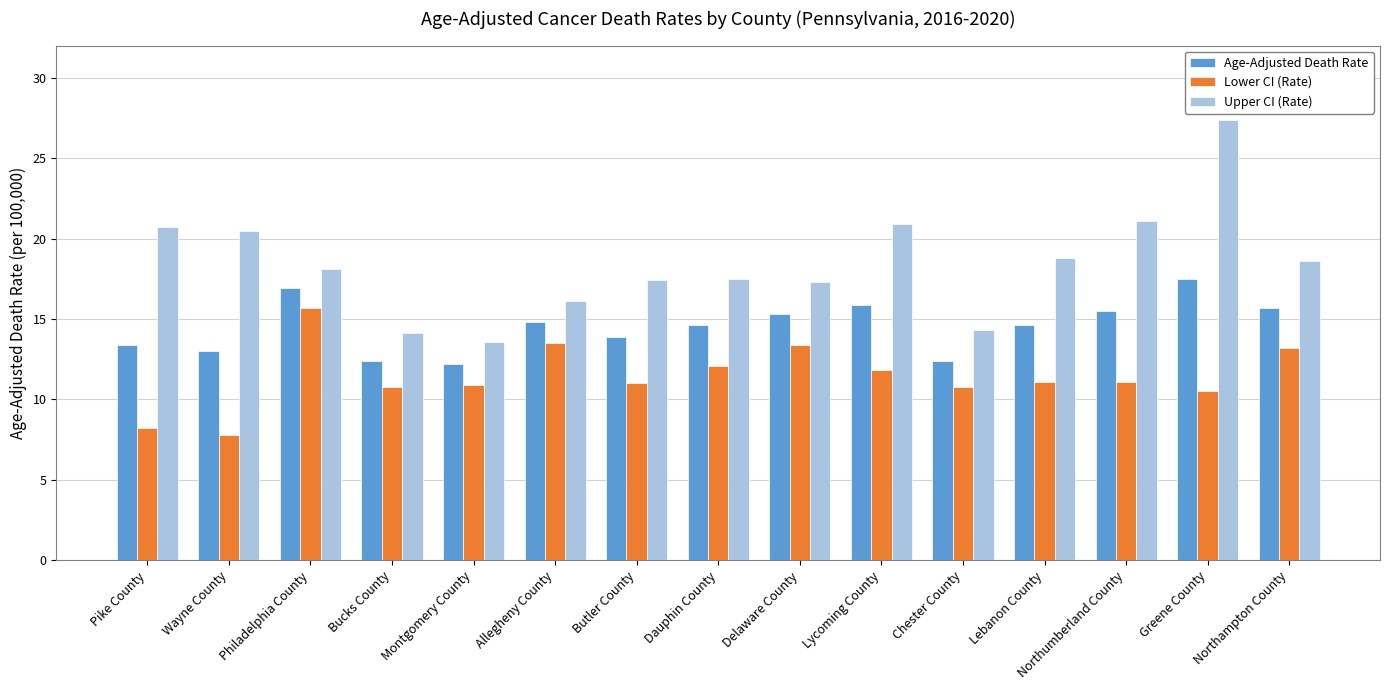

What is the difference between the Age-Adjusted Death Rate values at Allegheny County and Pike County?

1.4